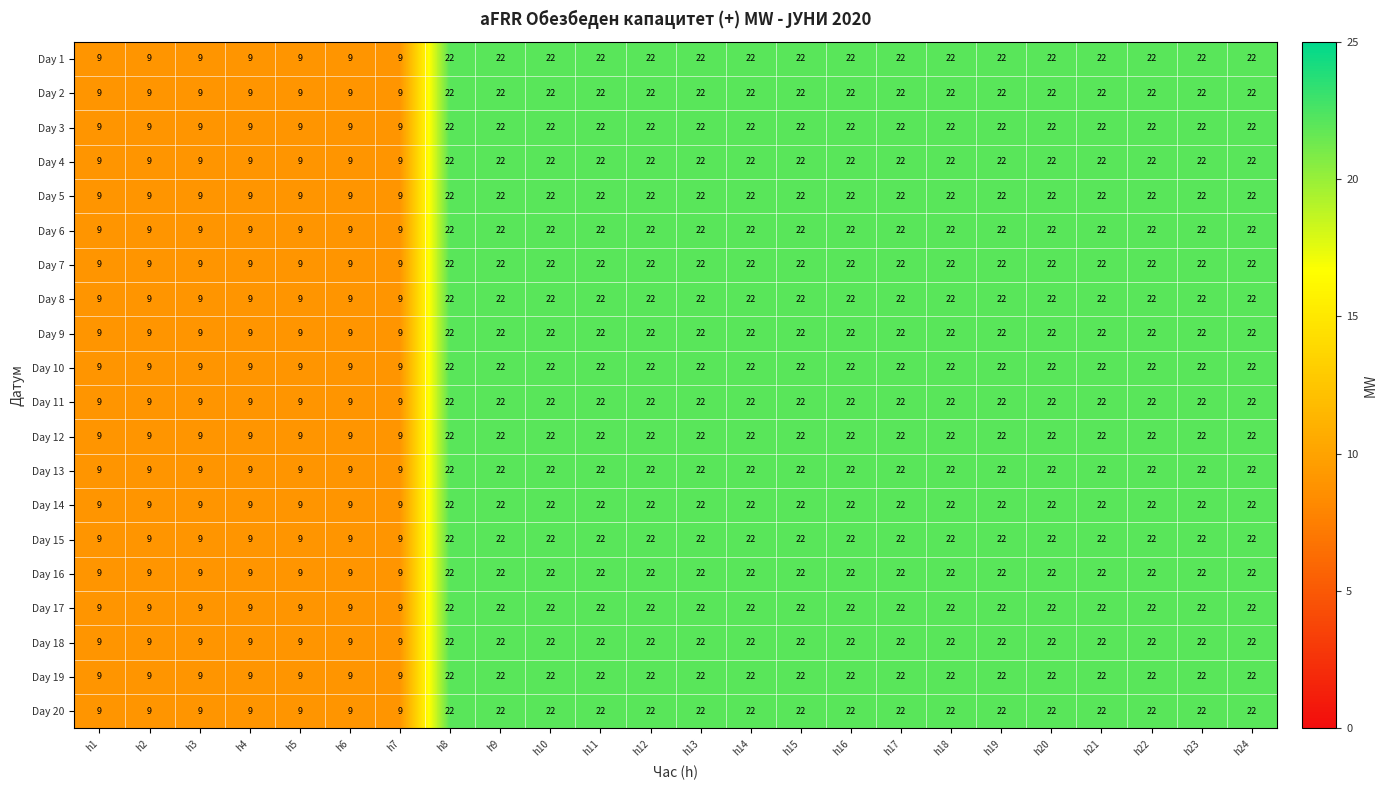

What is the difference between the maximum and minimum values in the Day 6 series?

13